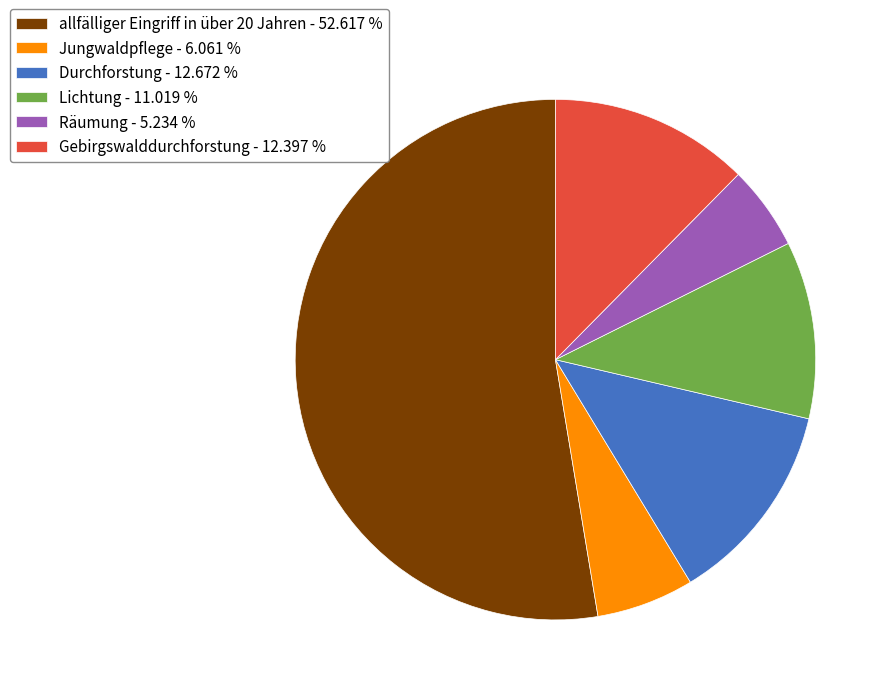

Count the number of slices in the pie.

6